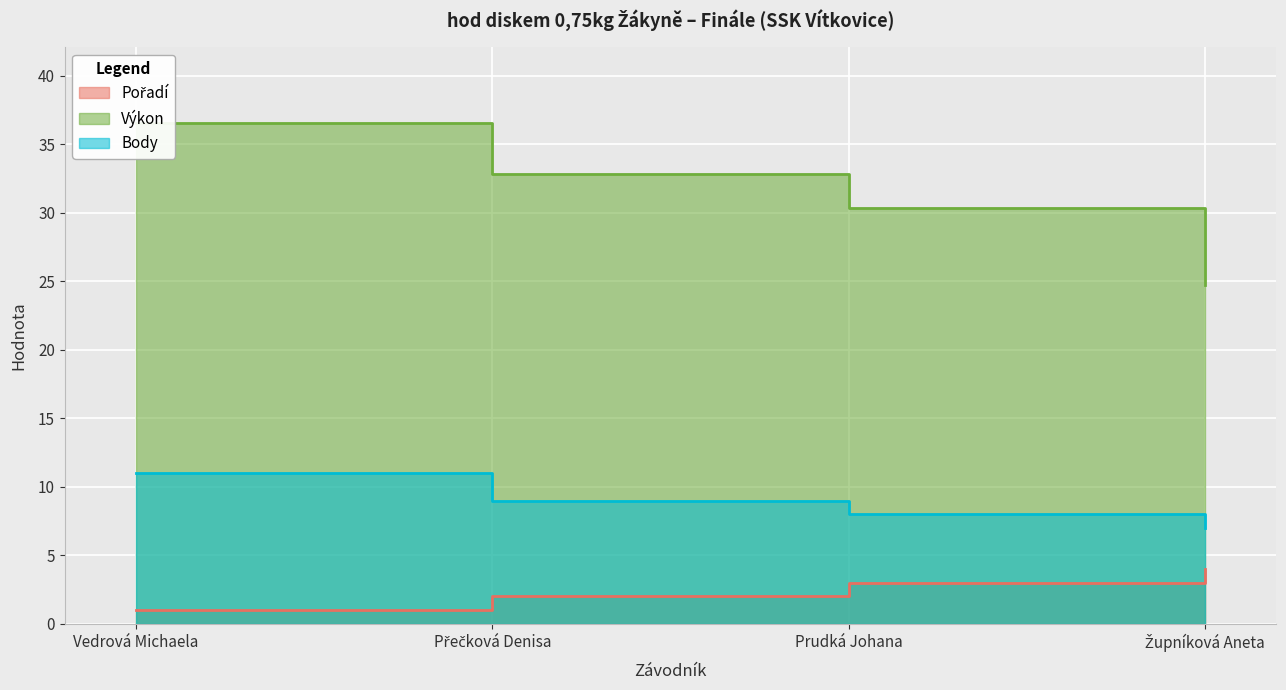

Which category has the highest value across all series?

Vedrová Michaela